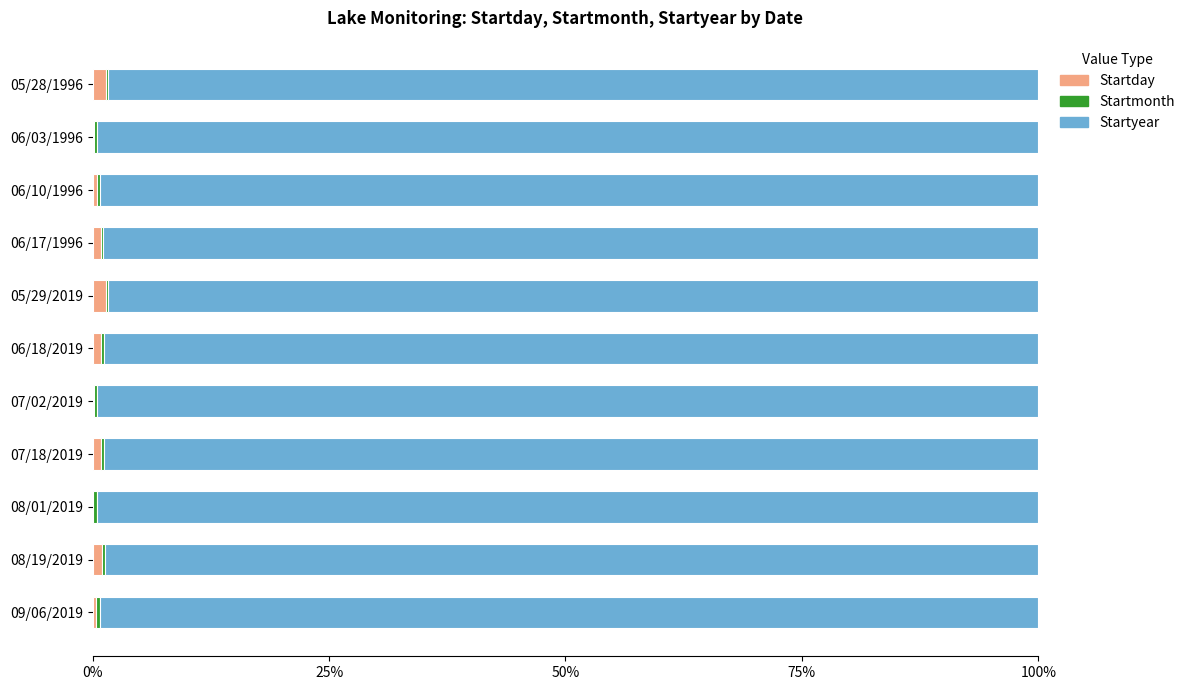

How many distinct data groups are displayed?

3